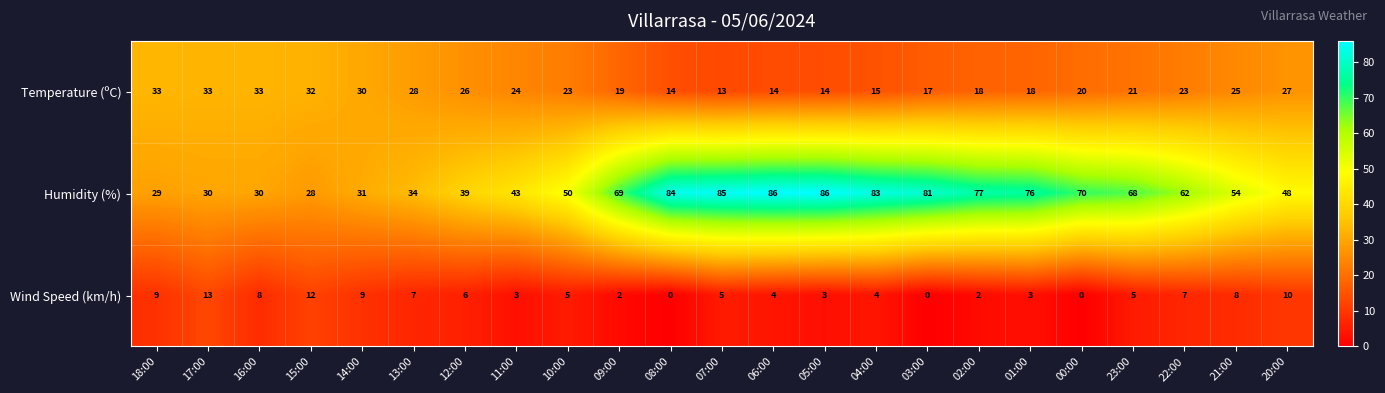

What is the maximum value shown in the chart?

86